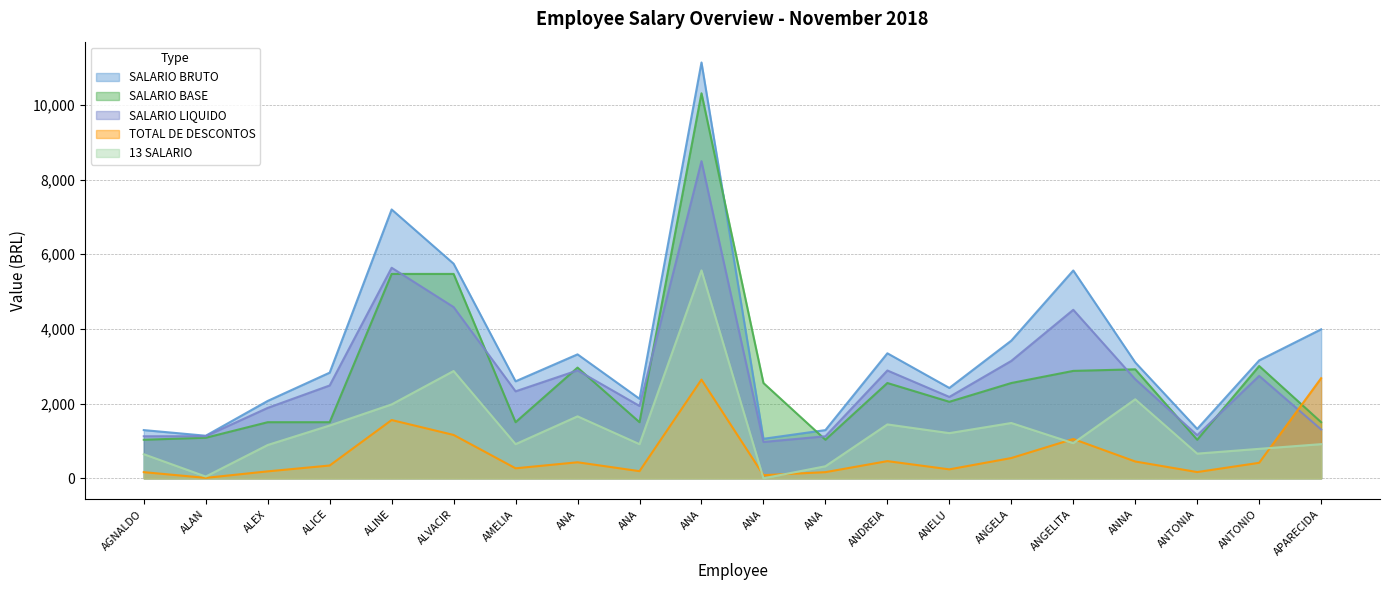

How many data points in SALARIO LIQUIDO are less than 2486?

10